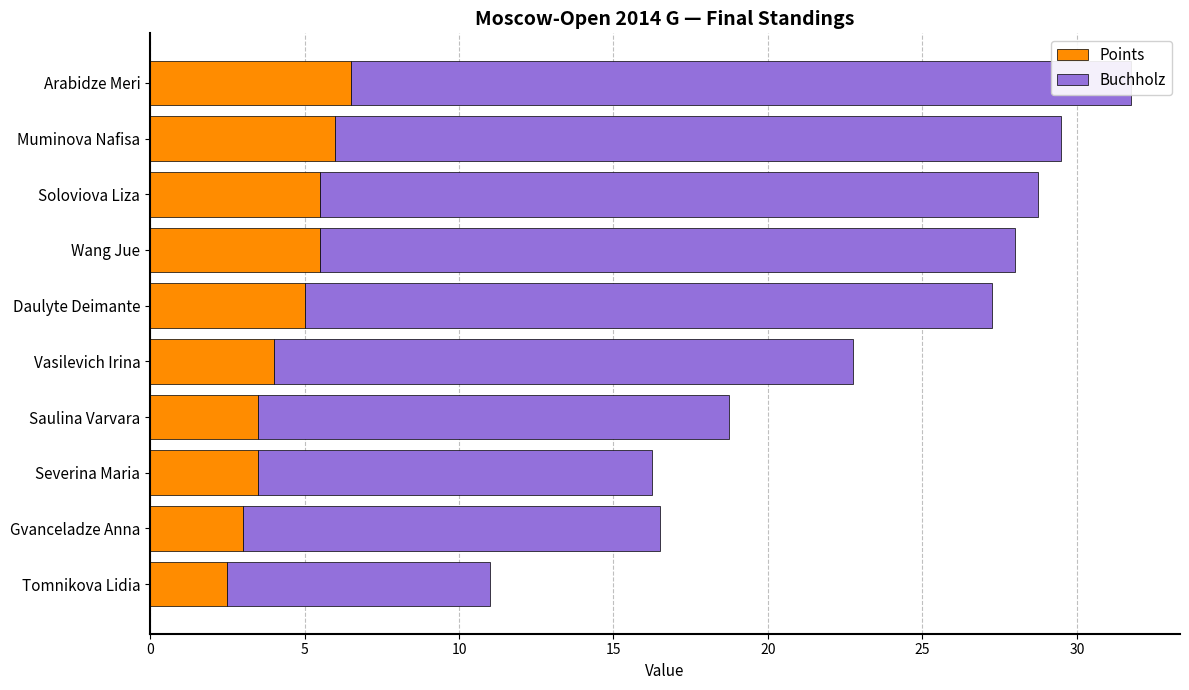

What are all the series names shown in the legend?

Points, Buchholz